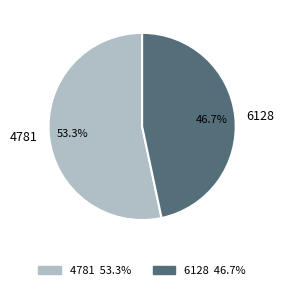

How many segments does this pie chart have?

2